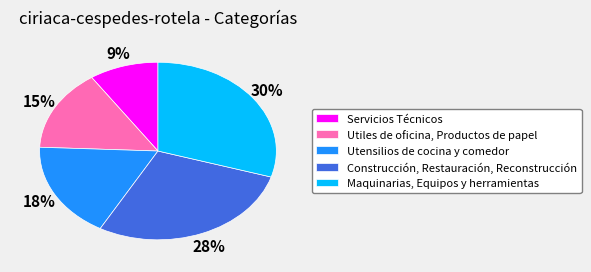

Does Utensilios de cocina y comedor represent more than half of the total?

No